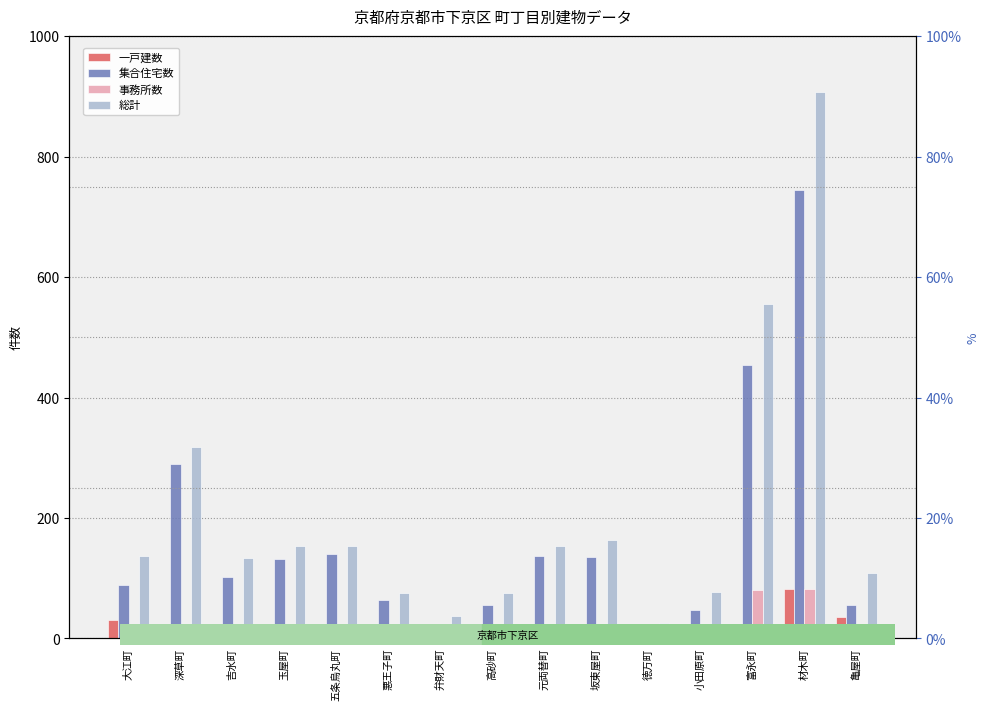

Is the value of 一戸建数 at 材木町 greater than the value of 集合住宅数 at 吉水町?

No